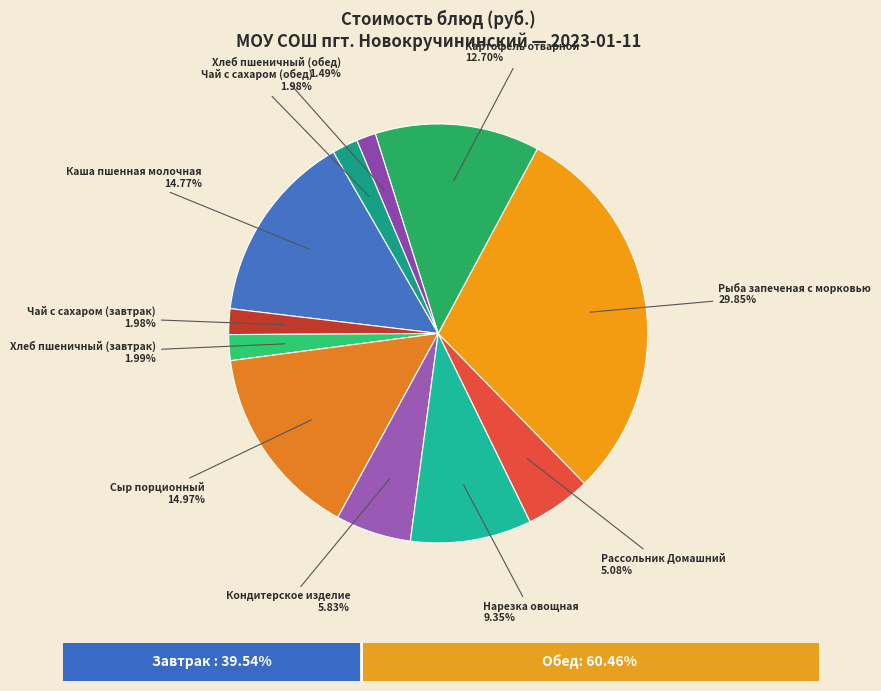

Do Рассольник Домашний and Чай с сахаром (завтрак) together represent more than half of the pie?

No